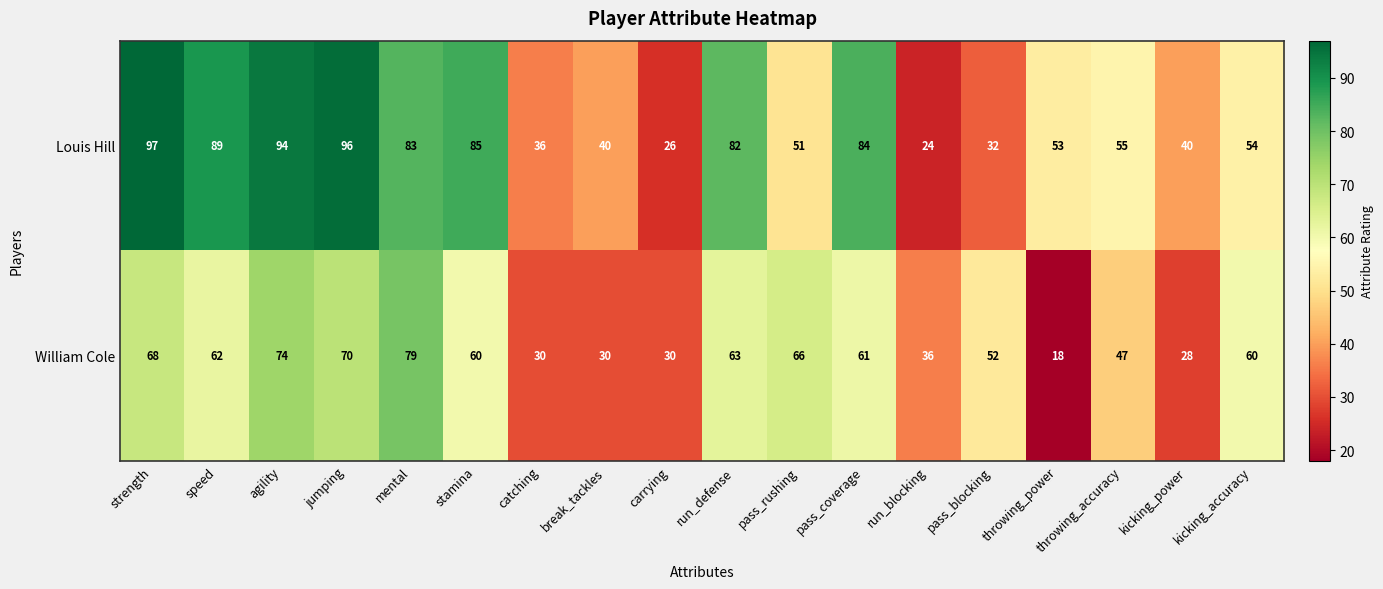

What is the approximate value of Louis Hill at throwing_accuracy?

55